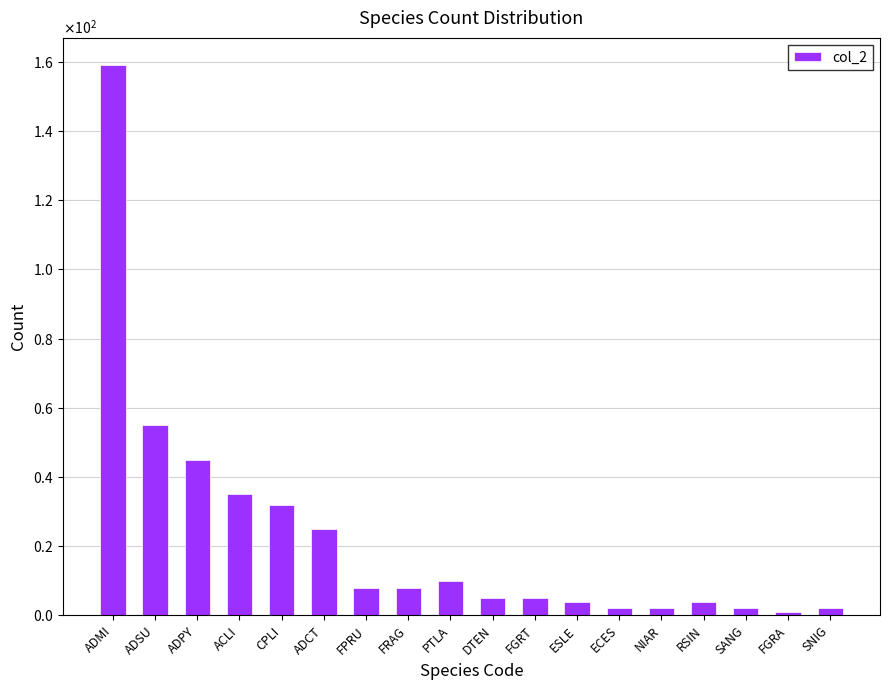

Between SANG and DTEN, which is larger?

DTEN